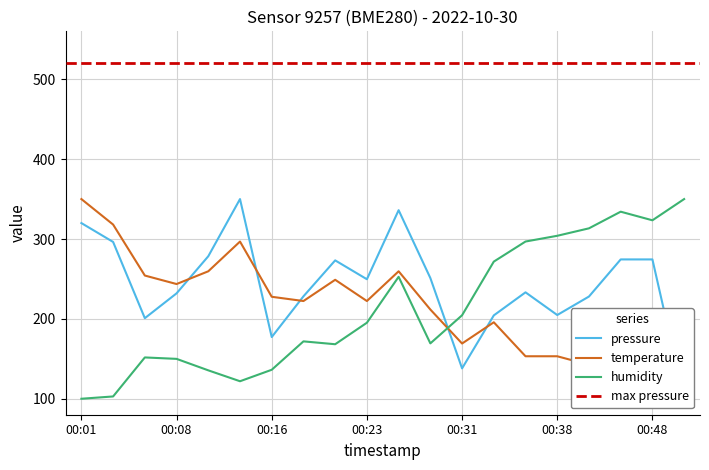

What is the spread (max minus min) of values at 00:01?

250.0